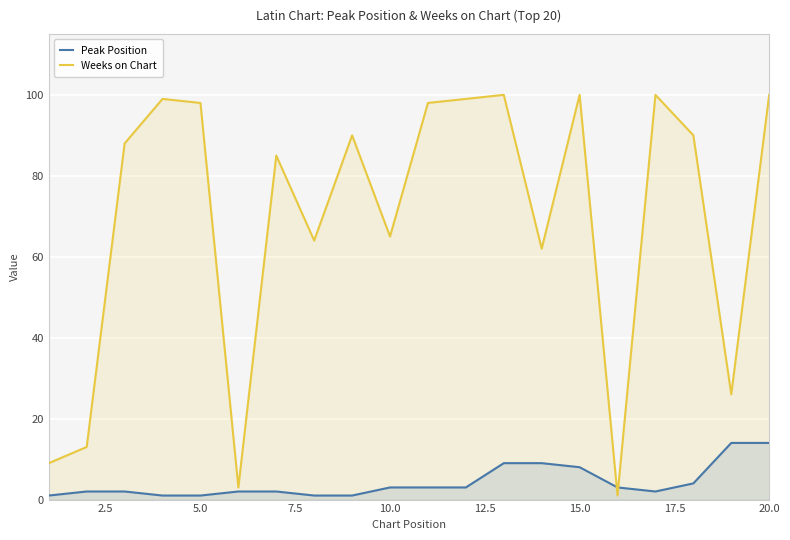

List the series in order of their overall mean, highest first.

Weeks on Chart, Peak Position